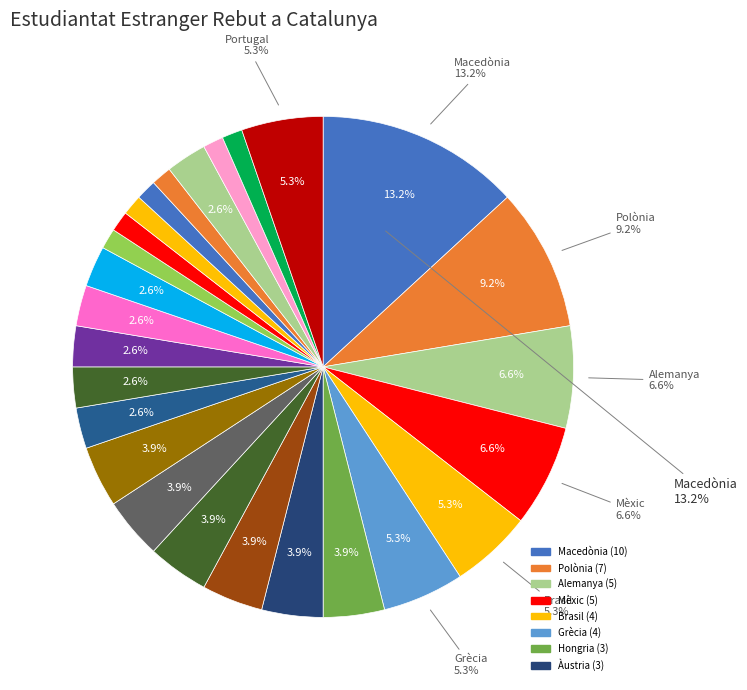

Count the number of slices in the pie.

26